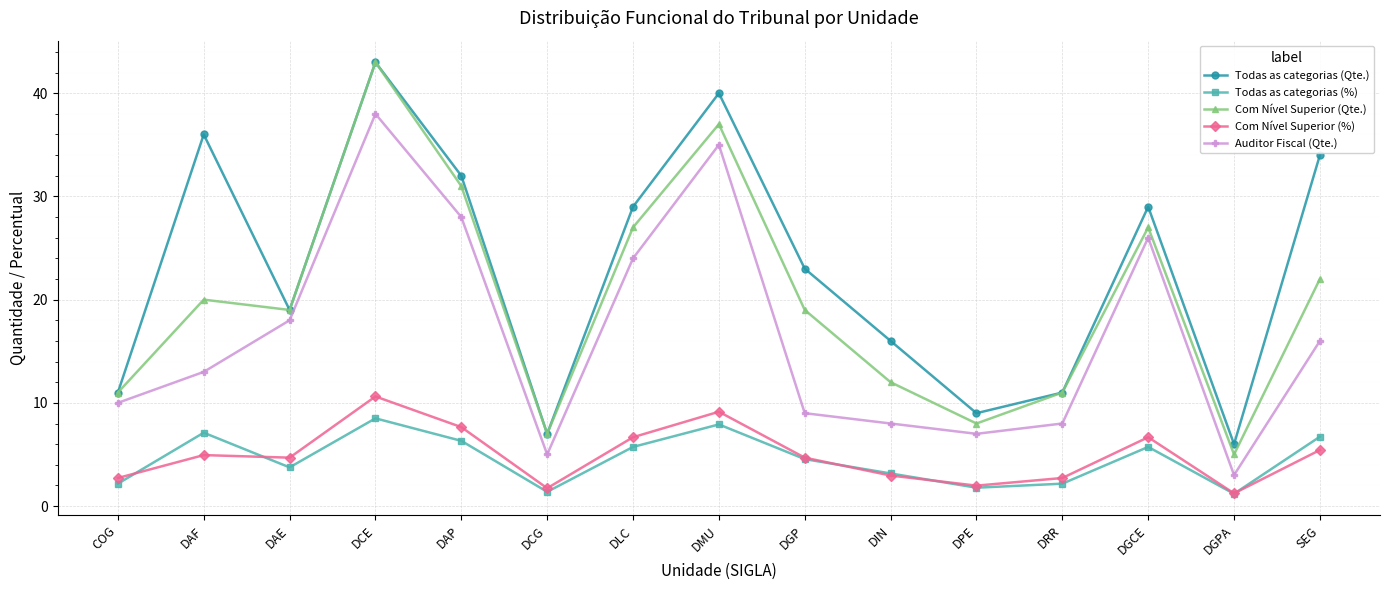

What is the label of the 9th point from the right?

DLC